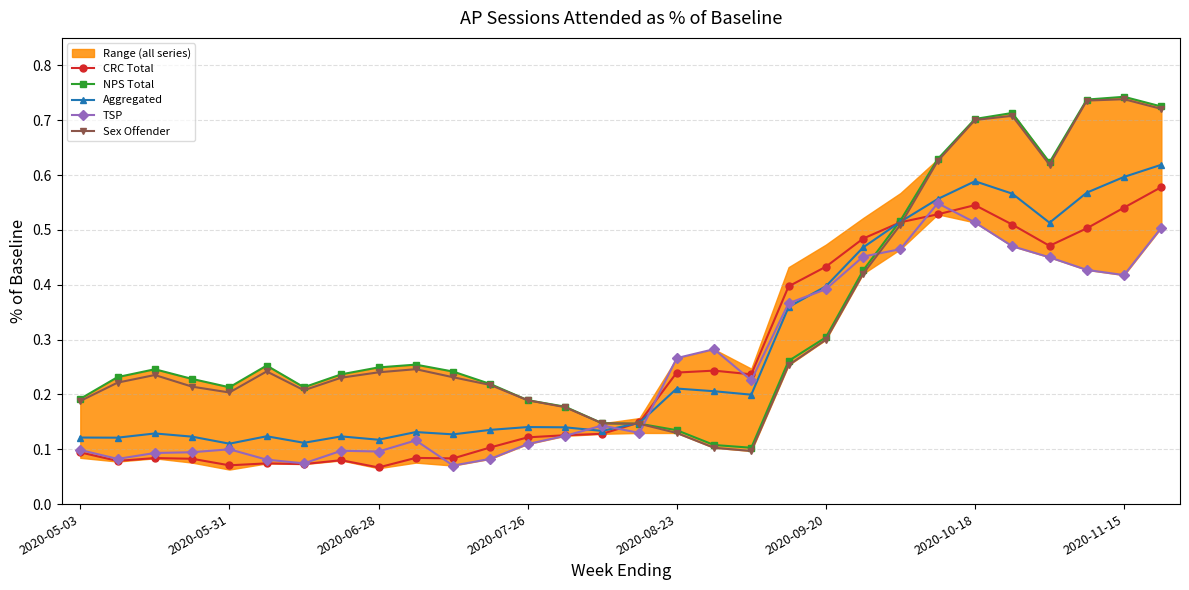

How many lines are shown in the chart?

5